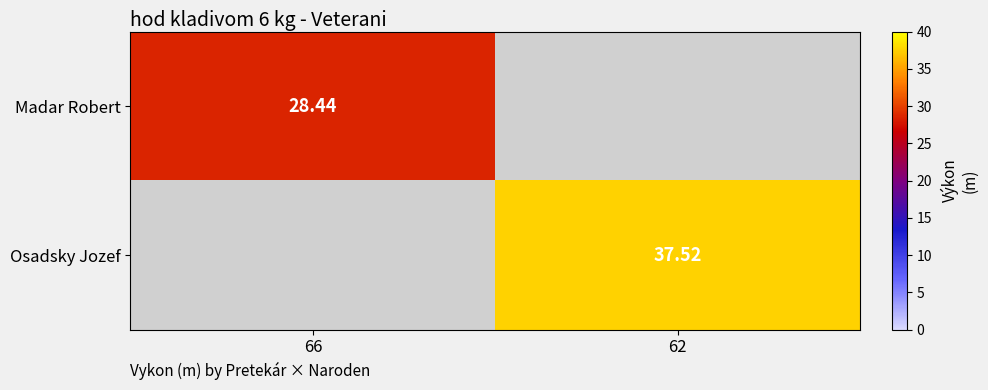

Where does the Osadsky Jozef series first go above 37?

62